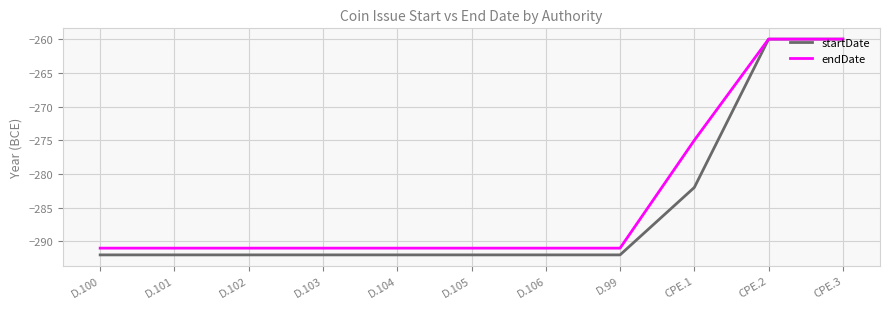

What position from the right is D.103?

8